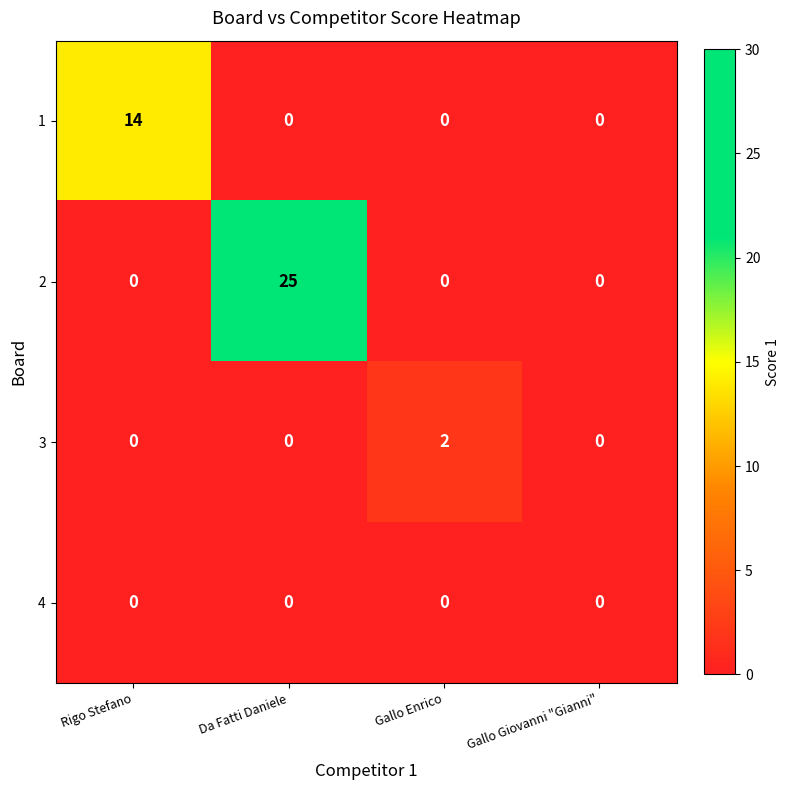

Which series has the largest range (max minus min)?

2